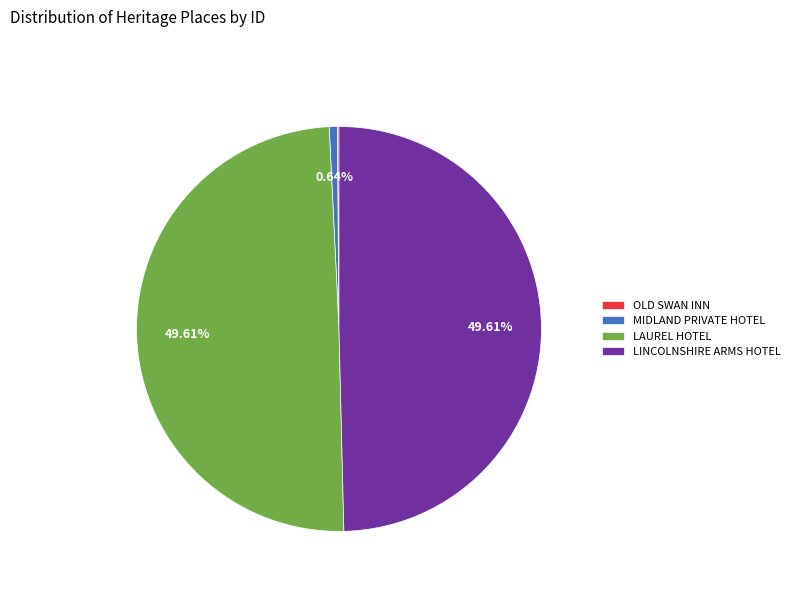

Does any single category account for the majority?

No